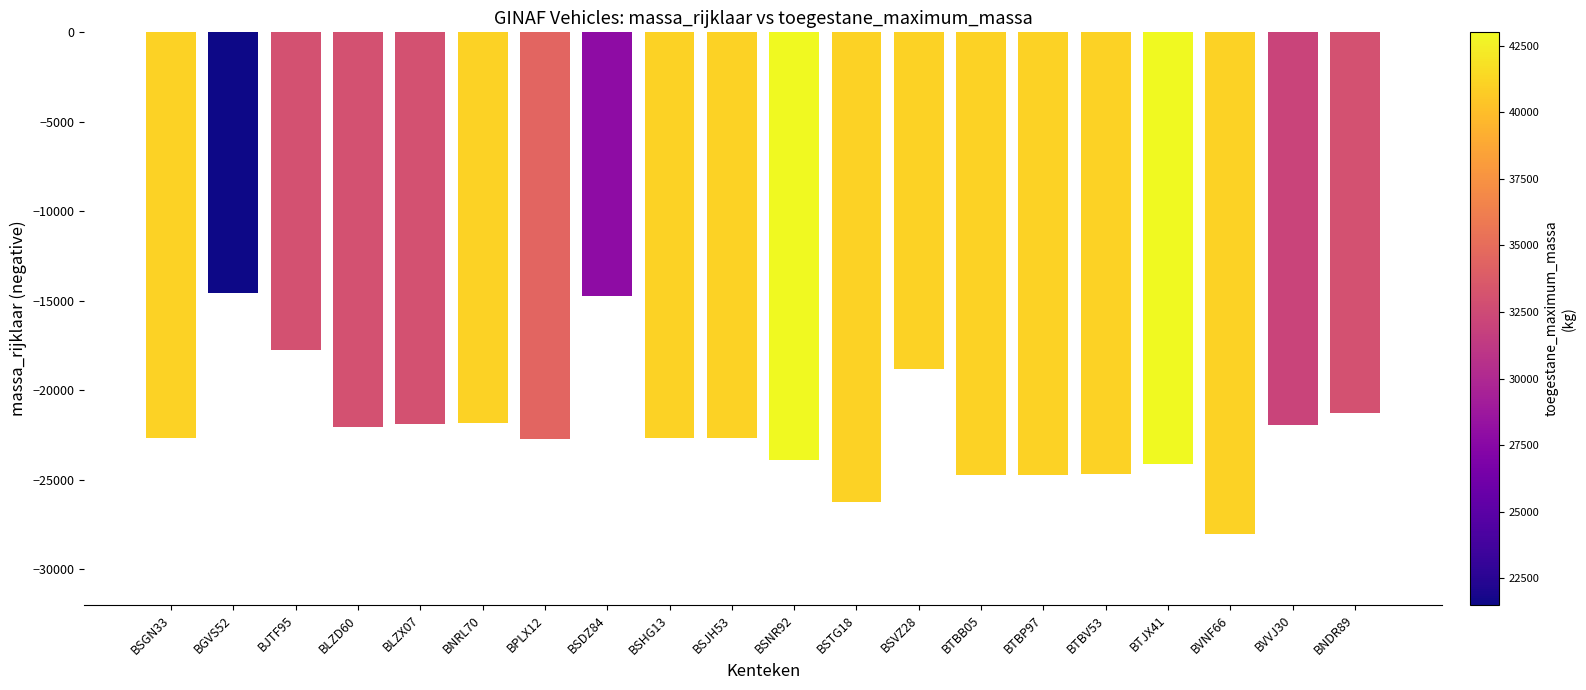

What is the change in value from BNRL70 to BSHG13?

-800